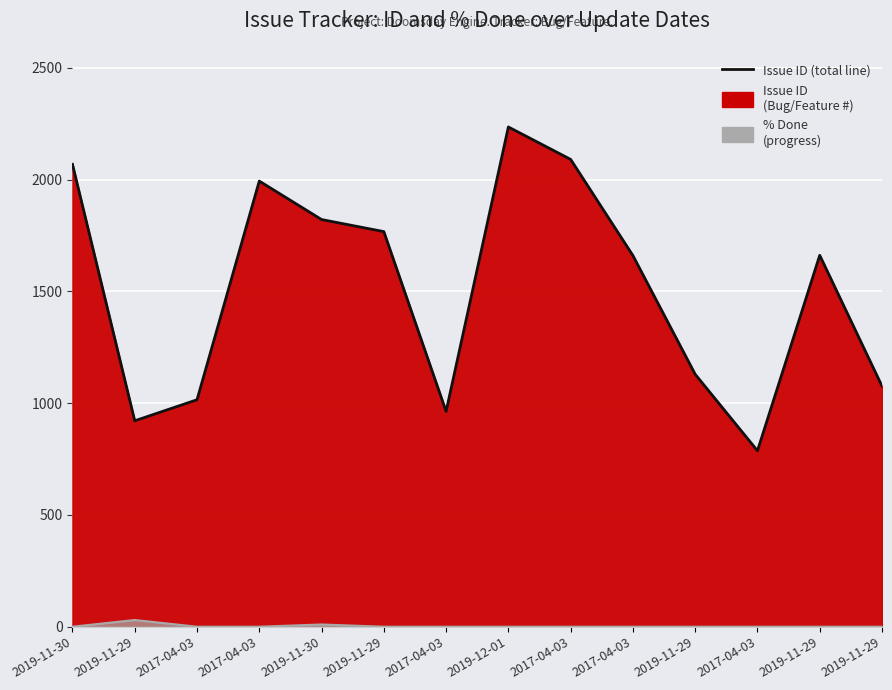

True or false: % Done (line) and Issue ID (line) intersect in this chart.

False